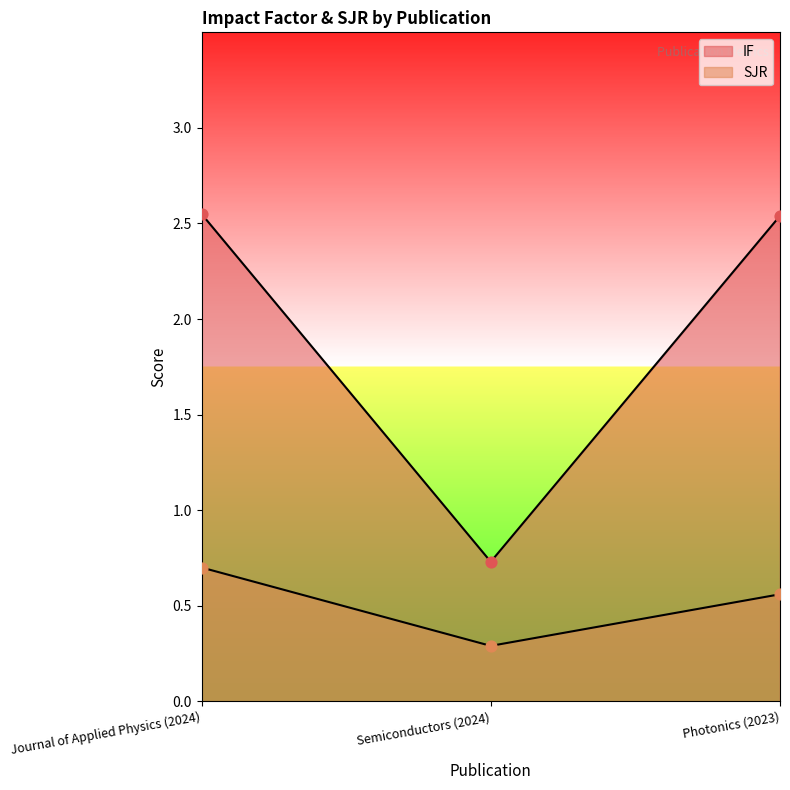

Which series reaches the minimum Y coordinate?

SJR